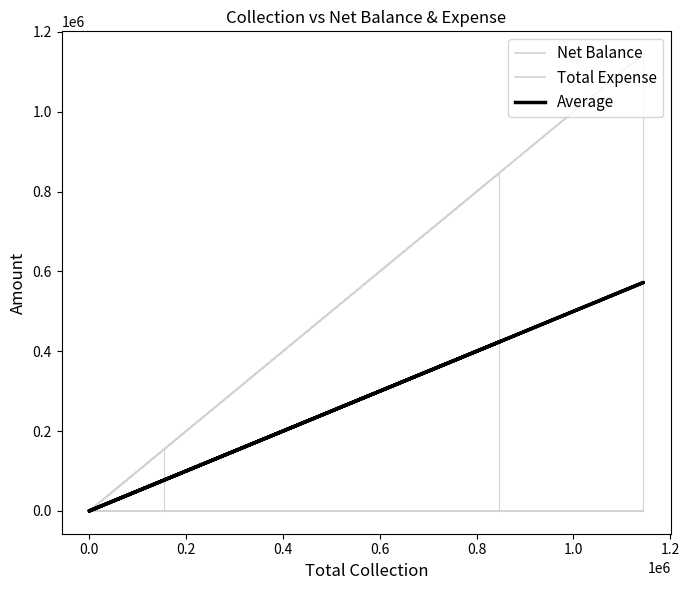

True or false: Total Expense and Average cross at least once.

False